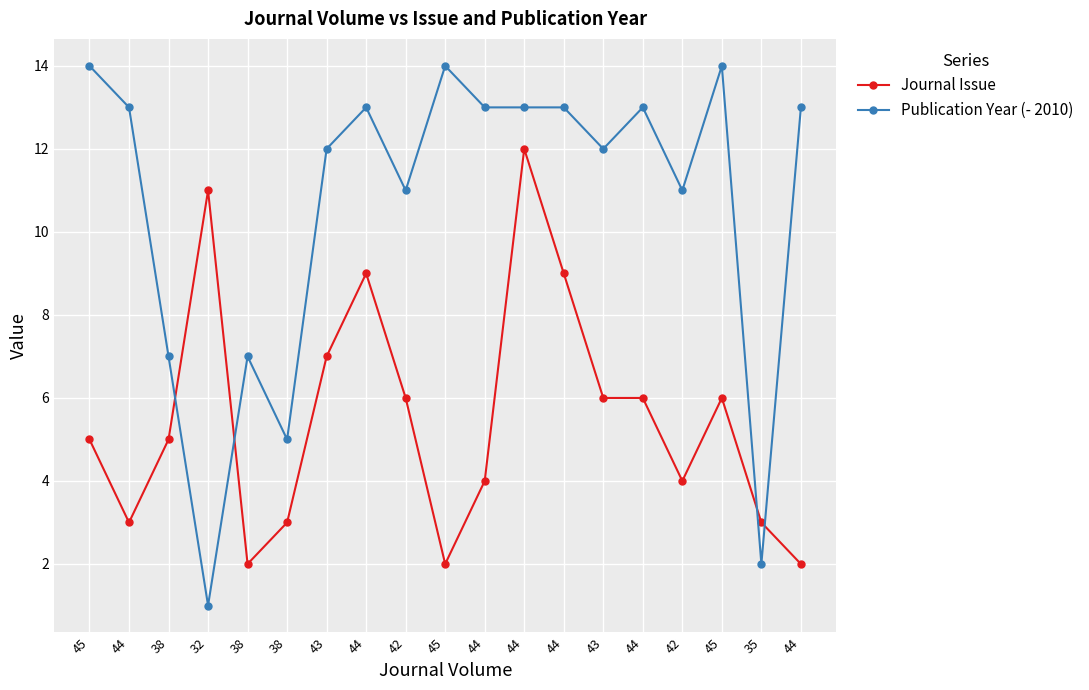

What are all the series names shown in the legend?

Journal Issue, Publication Year (- 2010)